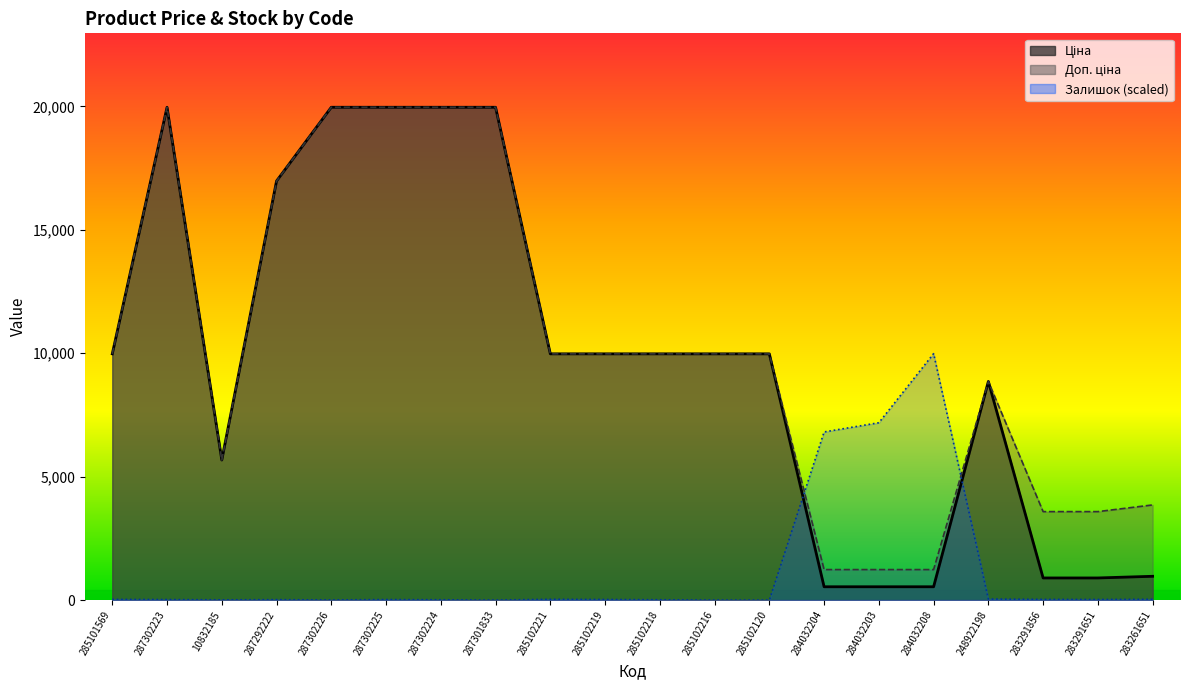

At which label does Ціна first exceed 9974?

285101569